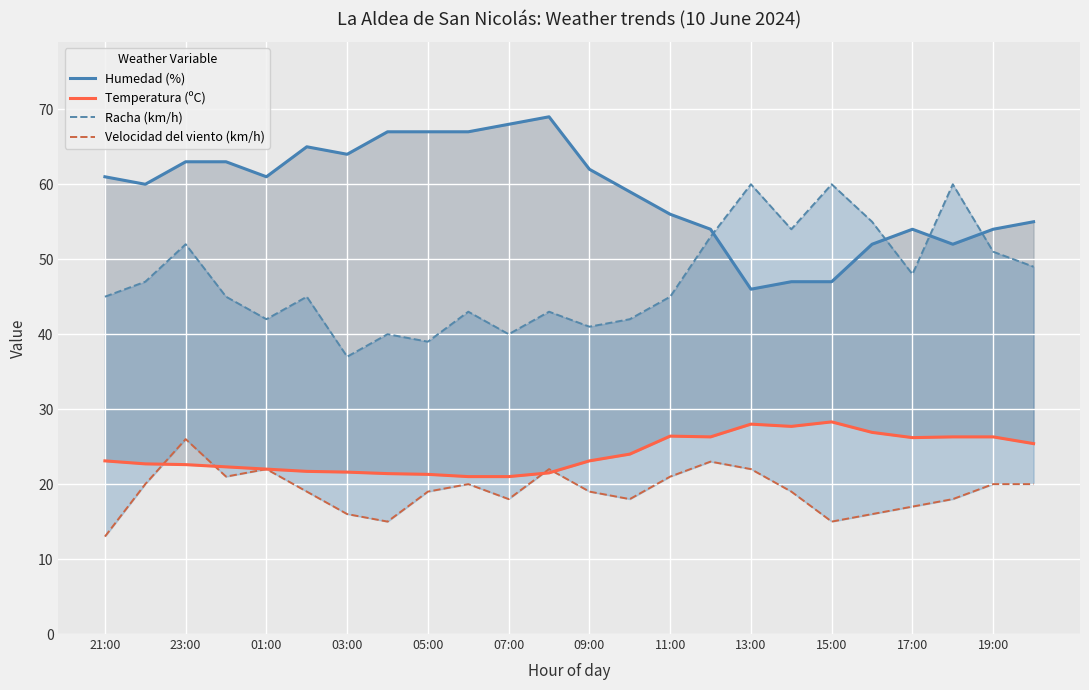

At how many categories does at least one series exceed 23?

24